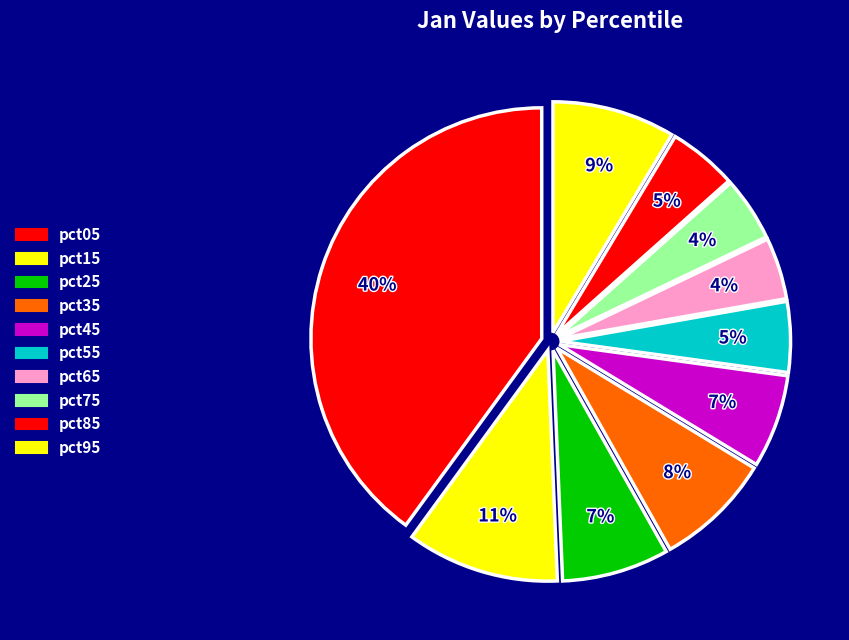

True or false: pct85 accounts for 5% of the total.

True